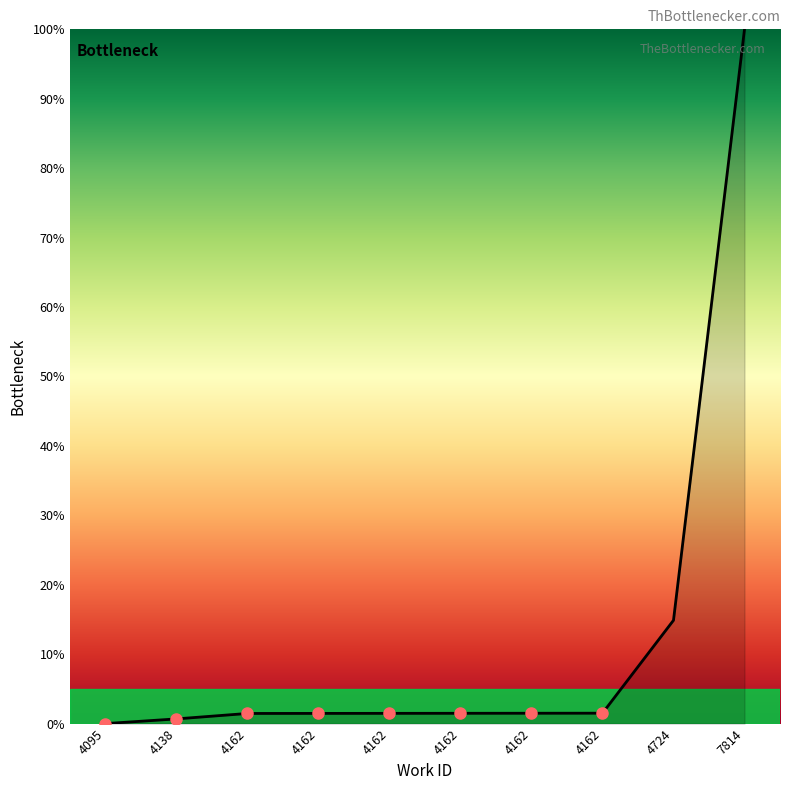

Reading right to left, what are all the values shown in this chart?

7814=100.0	4724=14.9	4162=1.5	4162=1.5	4162=1.5	4162=1.5	4162=1.5	4162=1.5	4138=0.7	4095=0.0